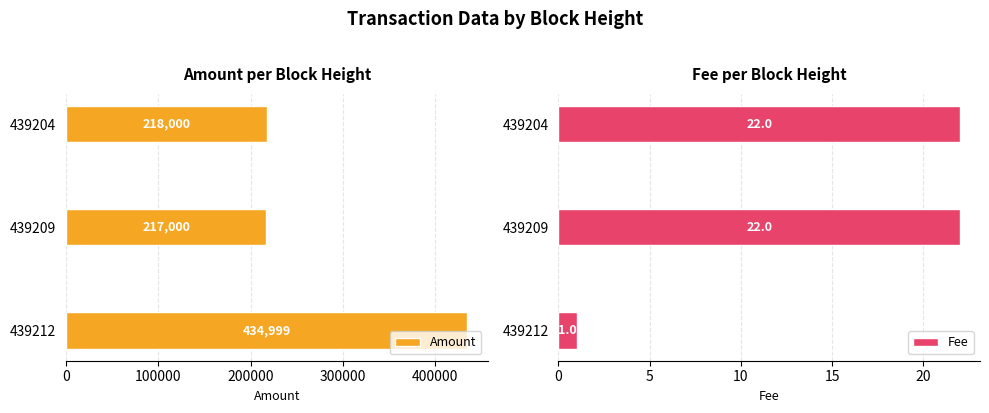

Rank the series by their maximum value, from lowest to highest.

Fee, Amount